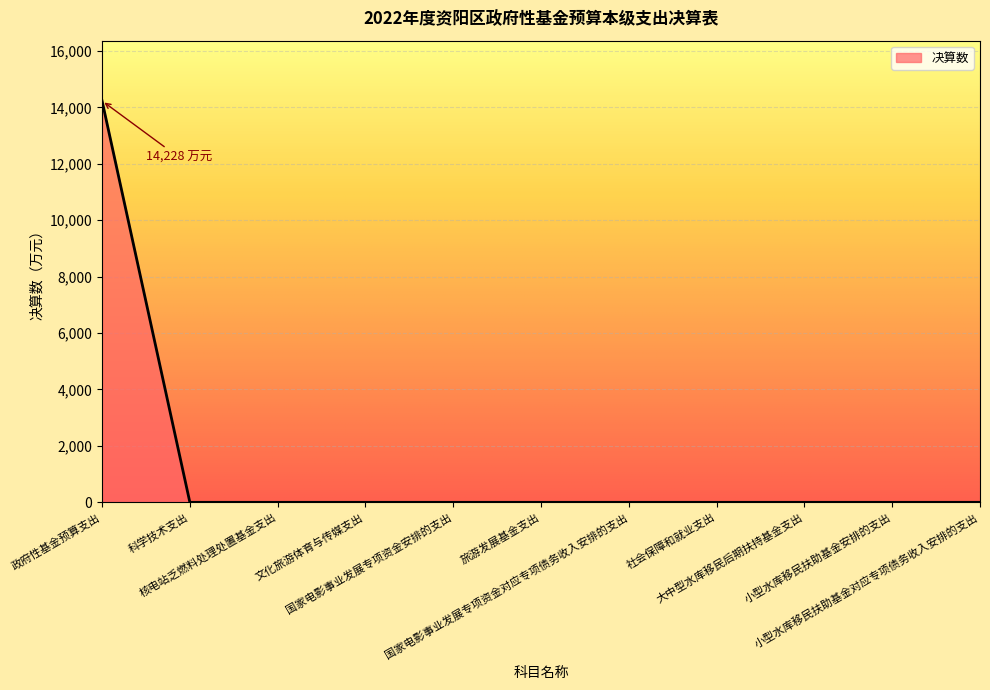

What is the maximum value shown in the chart?

14228